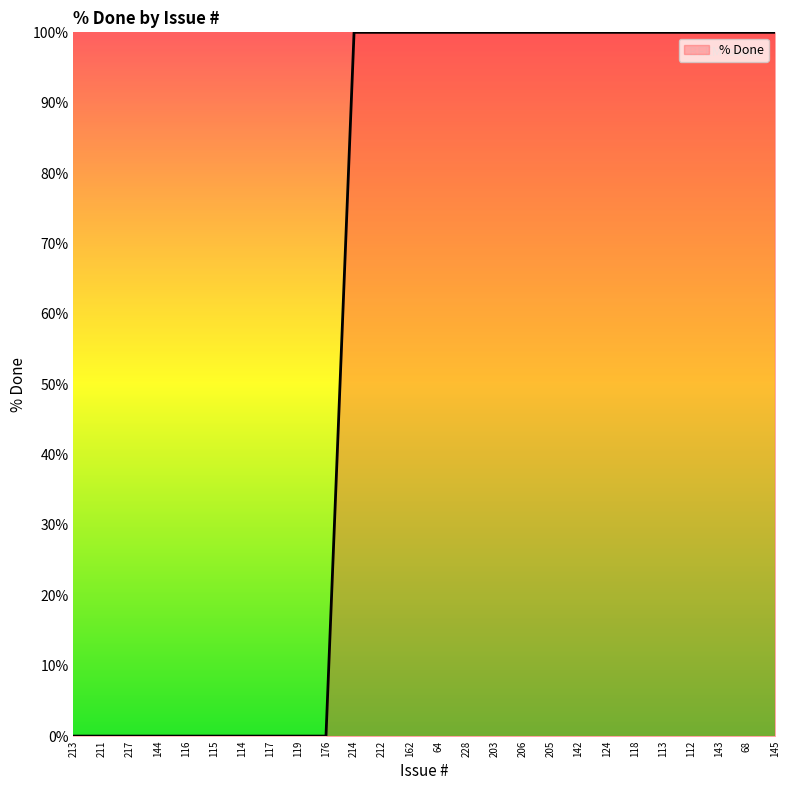

Reading right to left, extract all data points from this chart.

100	100	100	100	100	100	100	100	100	100	100	100	100	100	100	100	0	0	0	0	0	0	0	0	0	0